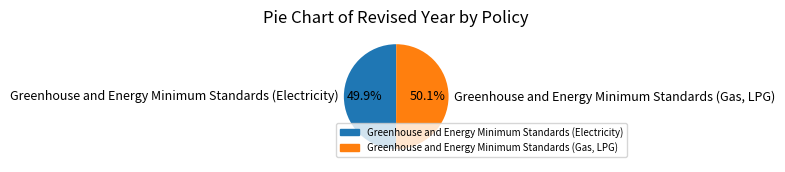

To the nearest percent, what portion does Greenhouse and Energy Minimum Standards (Electricity) represent?

50%